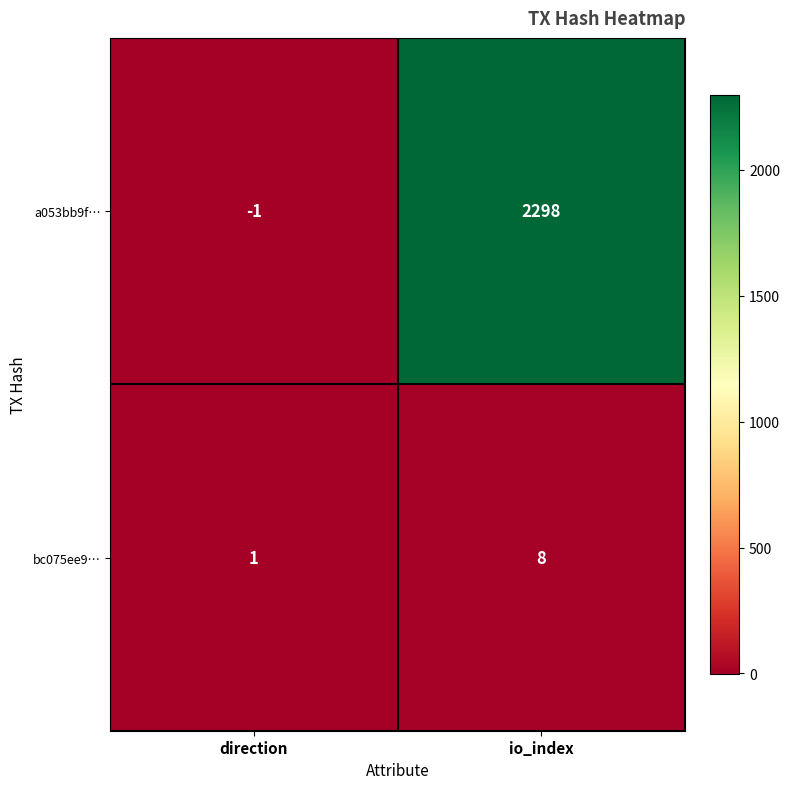

What is the difference between the highest and lowest values at direction?

2